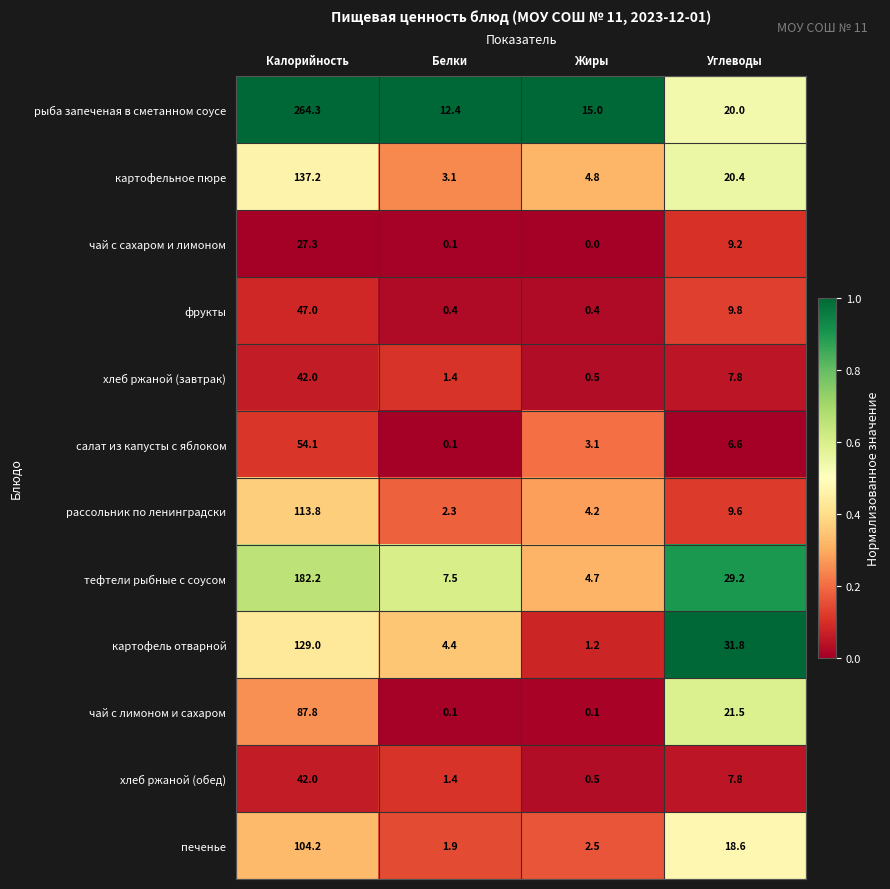

How many categories are shown in the chart?

4